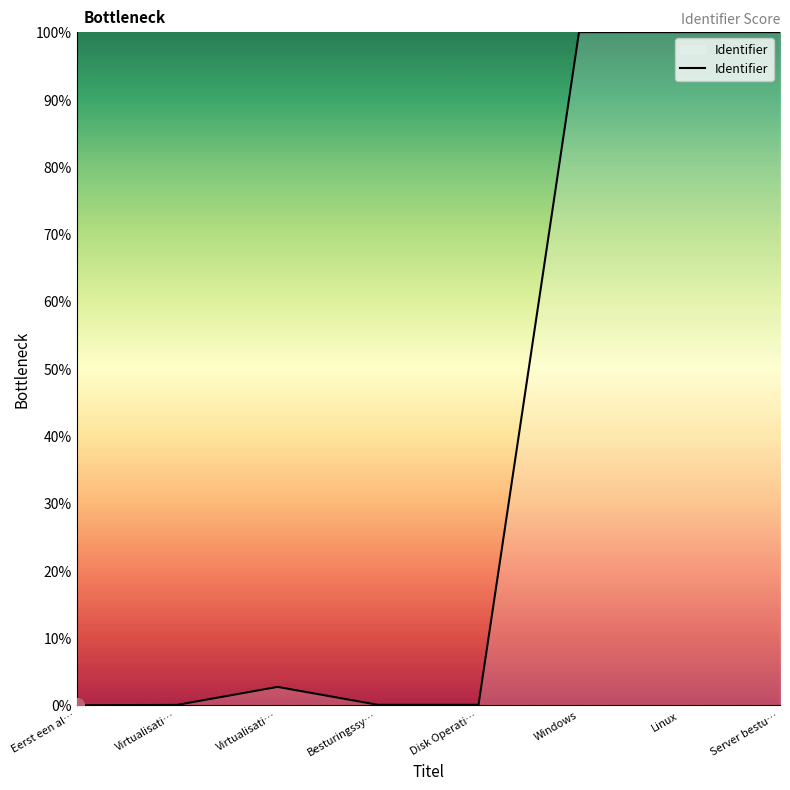

Where is the data nearest to the value 50?

Virtualisati…